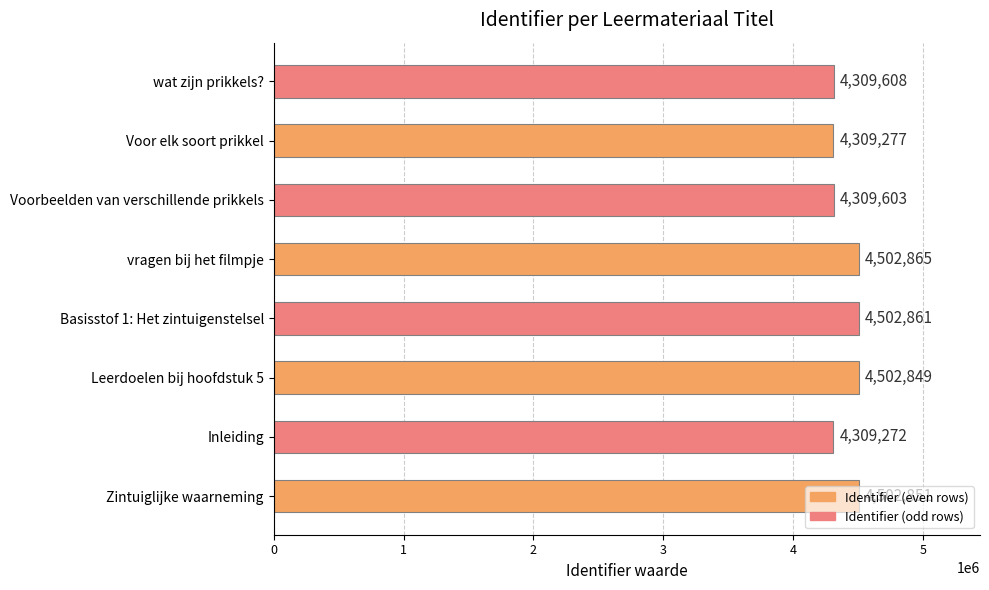

True or false: the data shows 6937321 at wat zijn prikkels?.

False